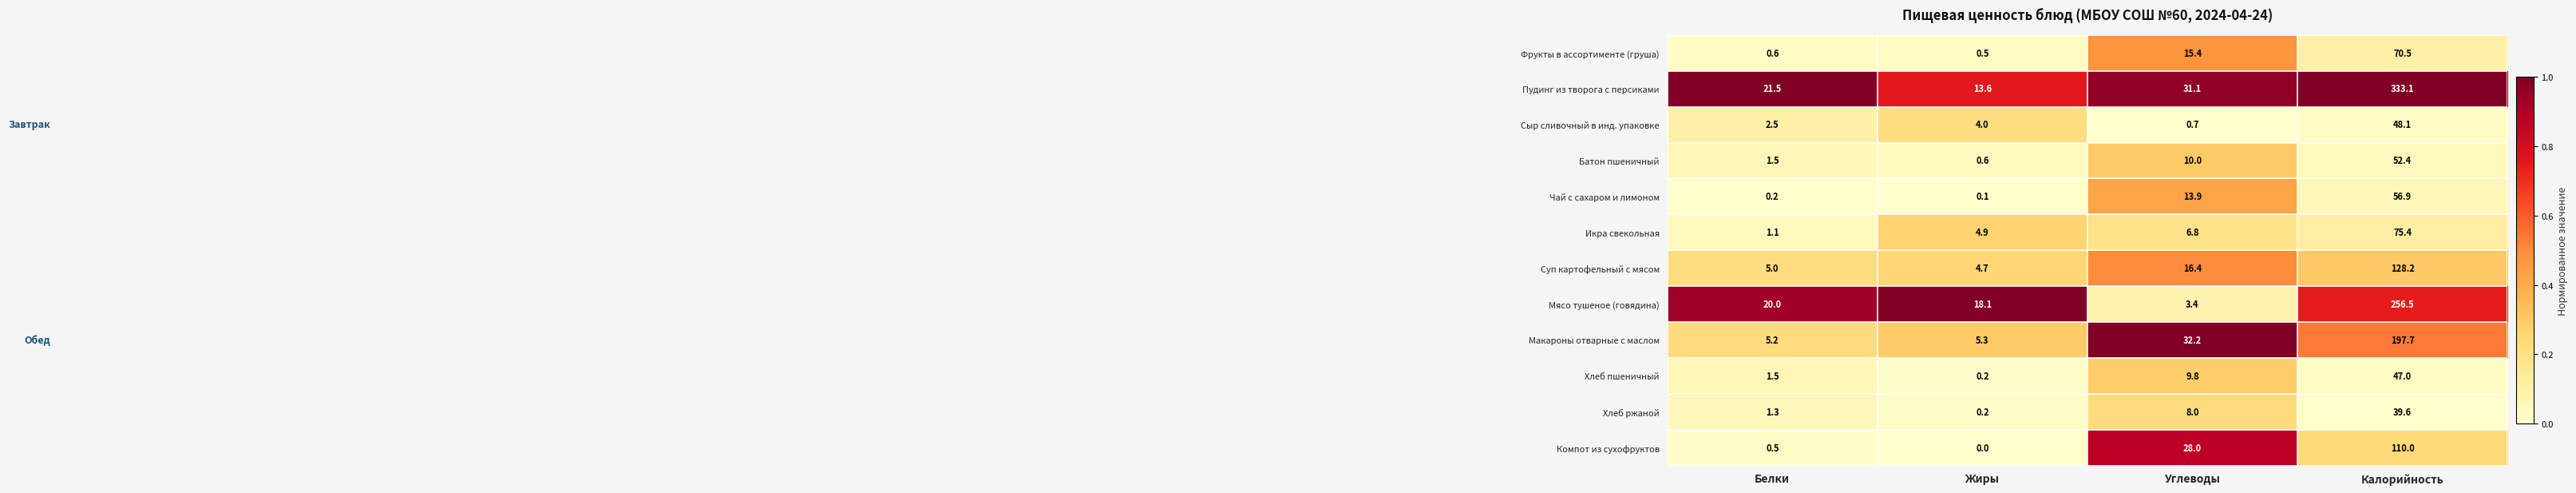

The value of Батон пшеничный at Углеводы is 14.5. True or false?

False